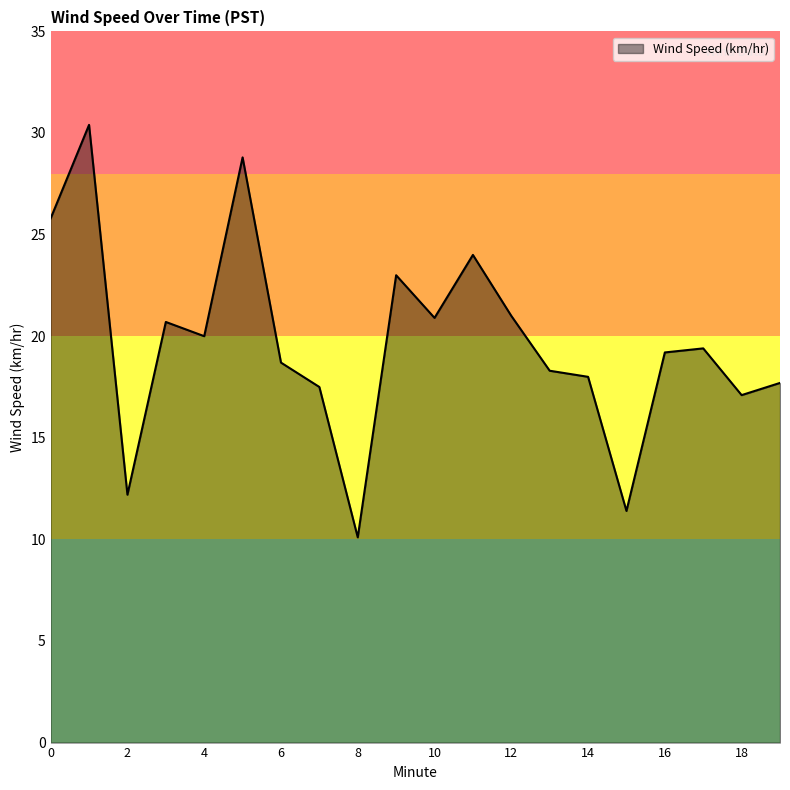

What is the greatest value displayed?

30.4